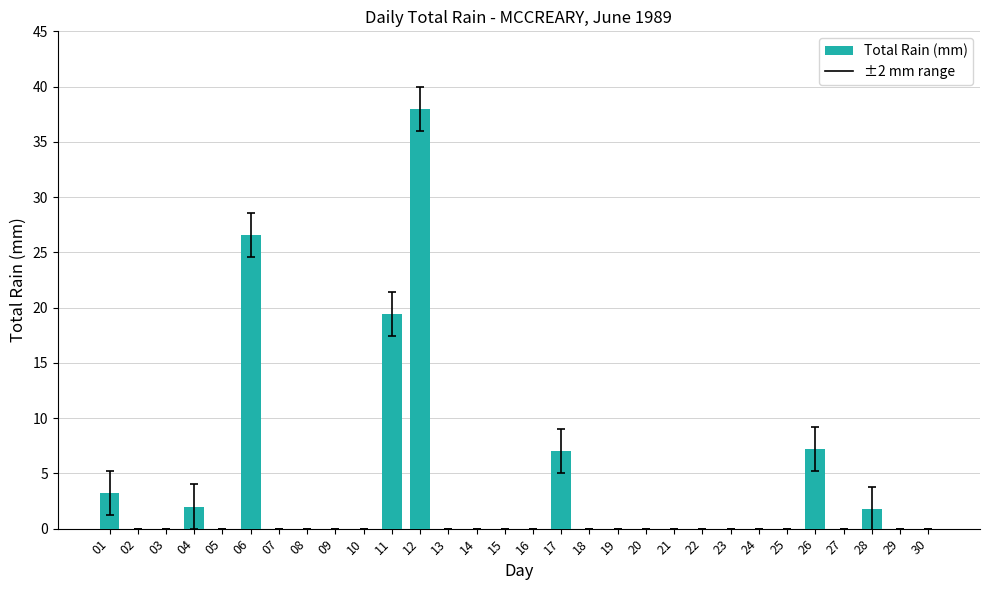

Are the bars horizontal?

No